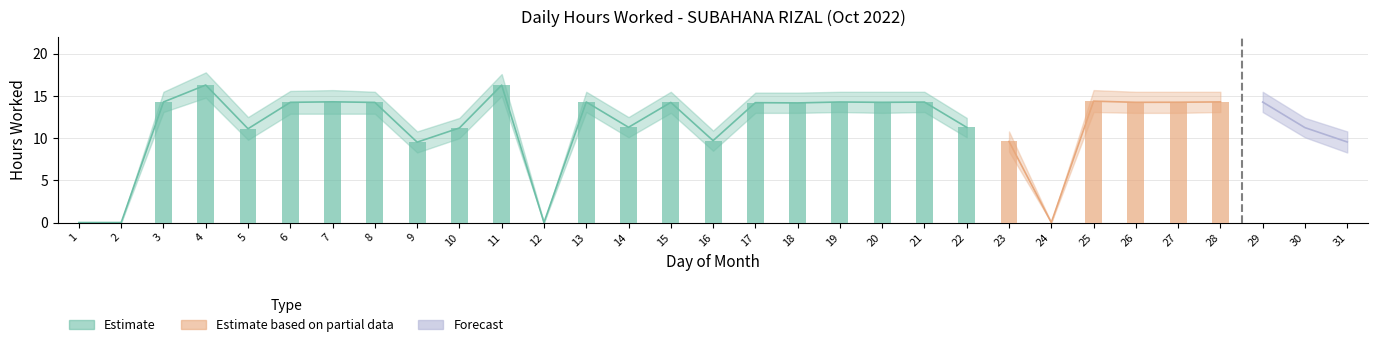

Reading left to right, extract all data points from this chart.

Hours Worked: 1=0.0	2=0.0	3=14.3	4=16.3	5=11.1	6=14.2	7=14.3	8=14.2	9=9.5	10=11.2	11=16.3	12=0.0	13=14.3	14=11.3	15=14.2	16=9.7	17=14.2	18=14.2	19=14.3	20=14.2	21=14.3	22=11.3	23=9.6	24=0.0	25=14.4	26=14.2	27=14.3	28=14.3	29=14.3	30=11.2	31=9.6
Upper Band: 1=0.0	2=0.0	3=15.5	4=17.8	5=12.5	6=15.6	7=15.7	8=15.5	9=10.8	10=12.4	11=17.6	12=0.0	13=15.5	14=12.5	15=15.5	16=10.9	17=15.4	18=15.4	19=15.5	20=15.5	21=15.5	22=12.4	23=10.8	24=0.0	25=15.7	26=15.5	27=15.5	28=15.5	29=15.5	30=12.4	31=10.8
Lower Band: 1=0.0	2=0.0	3=13.1	4=14.8	5=9.8	6=12.9	7=12.9	8=12.9	9=8.3	10=10.0	11=15.0	12=0.0	13=13.1	14=10.1	15=13.0	16=8.5	17=13.0	18=13.0	19=13.1	20=13.0	21=13.1	22=10.1	23=8.4	24=0.0	25=13.1	26=13.0	27=13.0	28=13.1	29=13.1	30=10.1	31=8.3